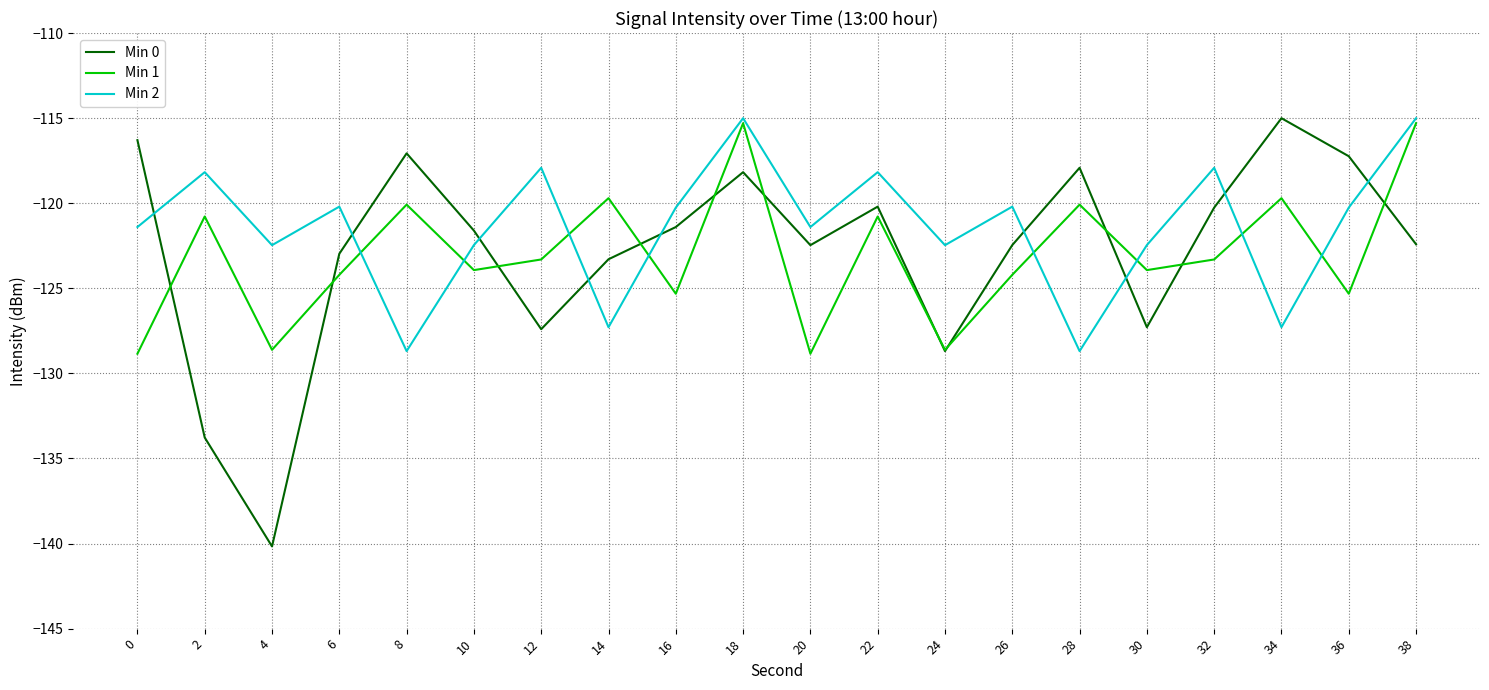

How many interior local peaks does the Min 1 series have?

7